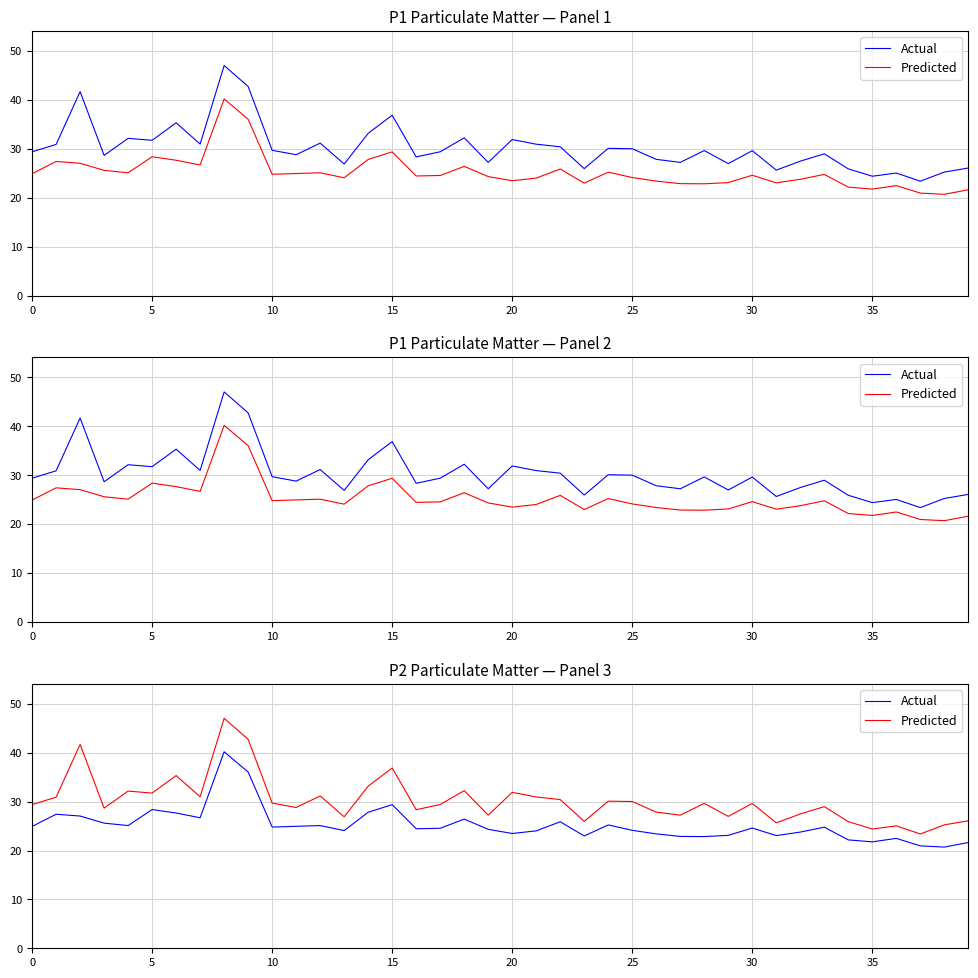

How many lines are shown in the chart?

2